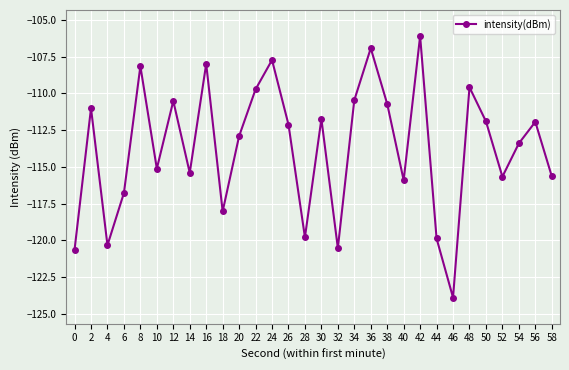

What is the value of the 22nd point from the left?

-106.1